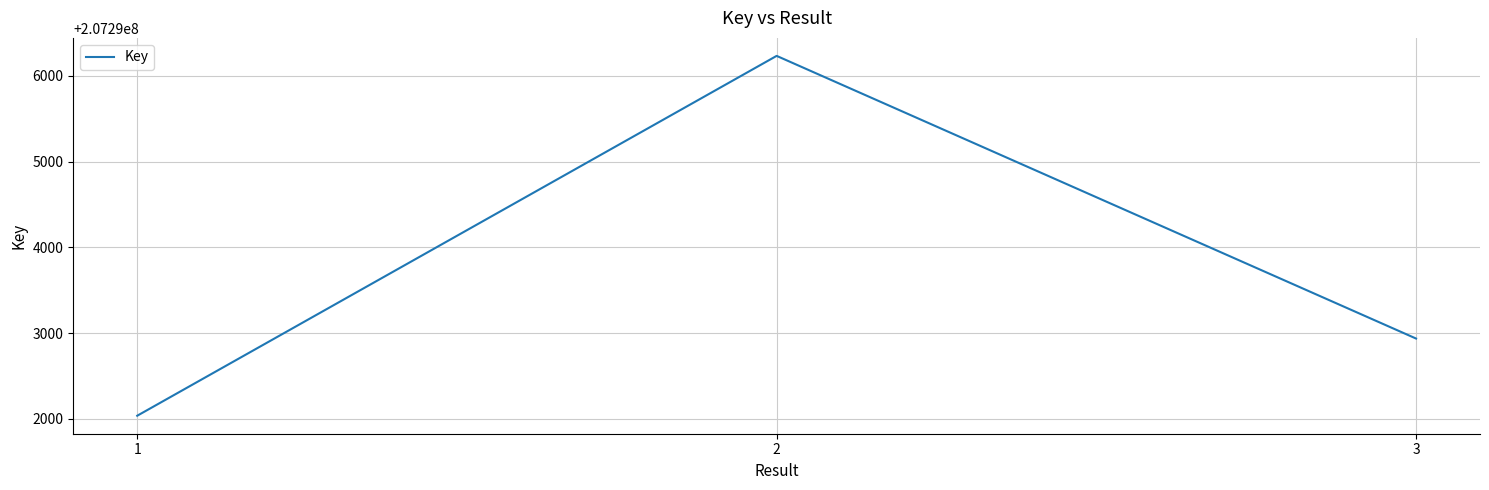

Approximately how many times larger is the value at 3 compared to 2?

1.0